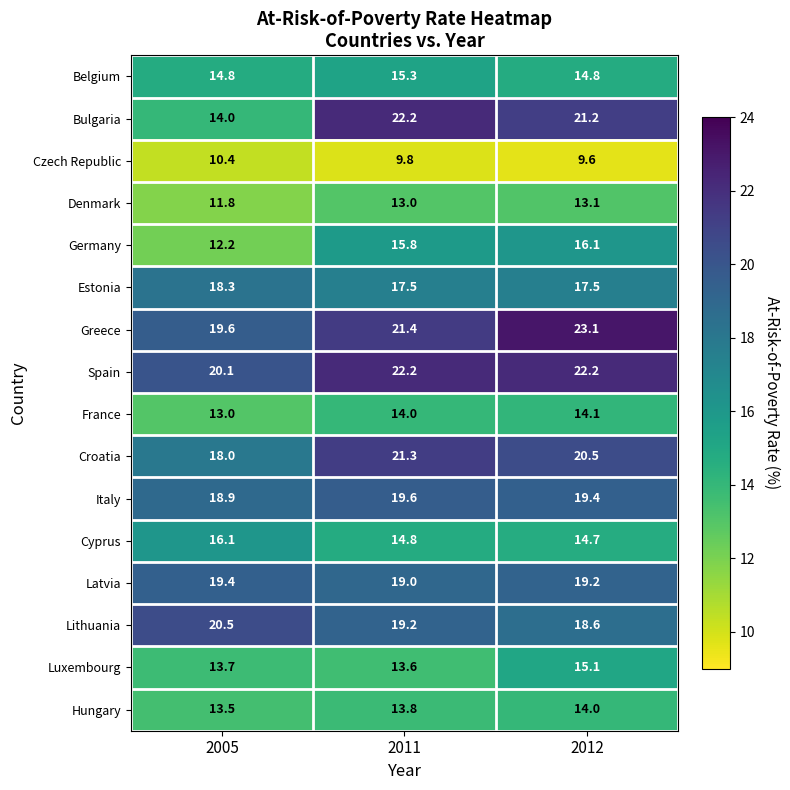

Which series has the widest spread of values?

Bulgaria